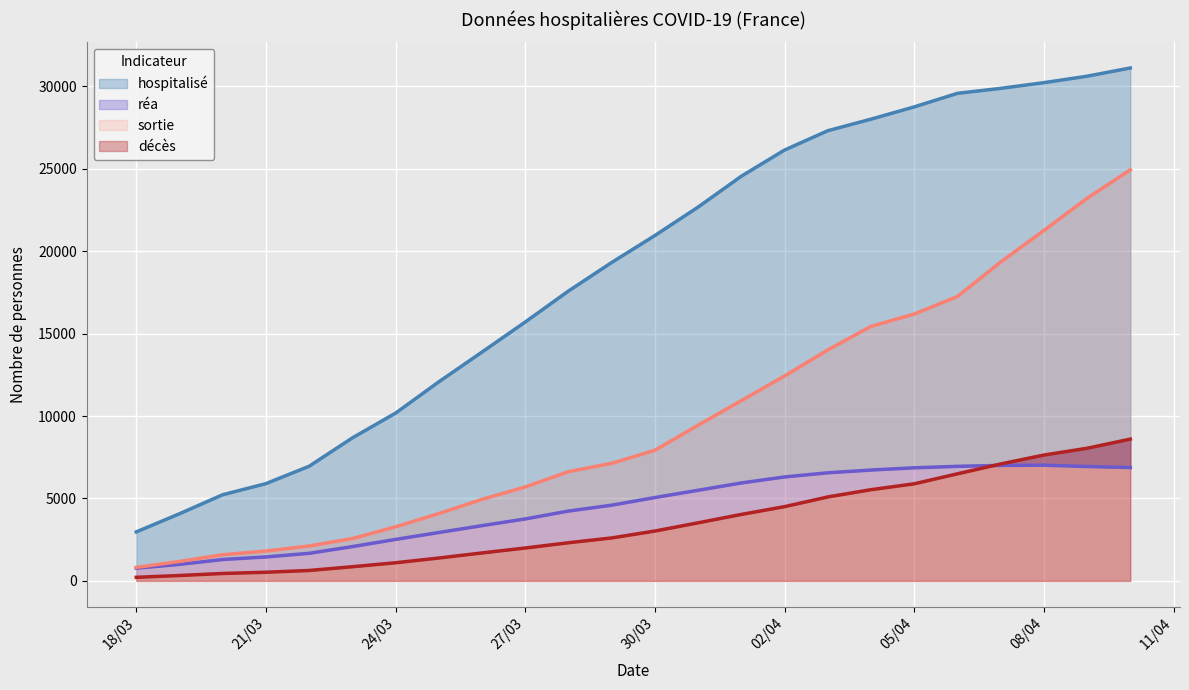

What is the spread (max minus min) of values at 2020-03-31?

19149